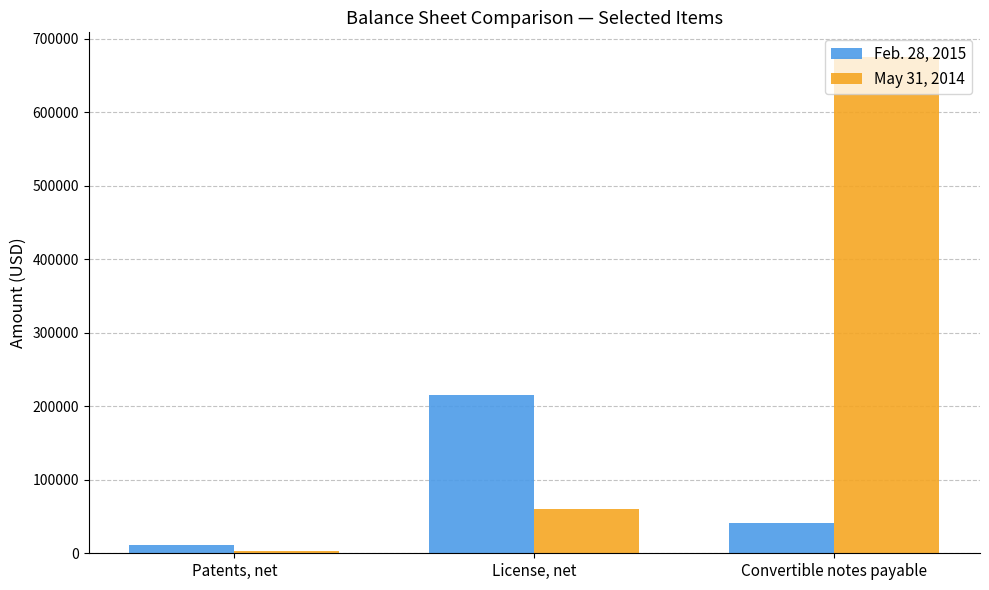

What position from the right is License, net?

2